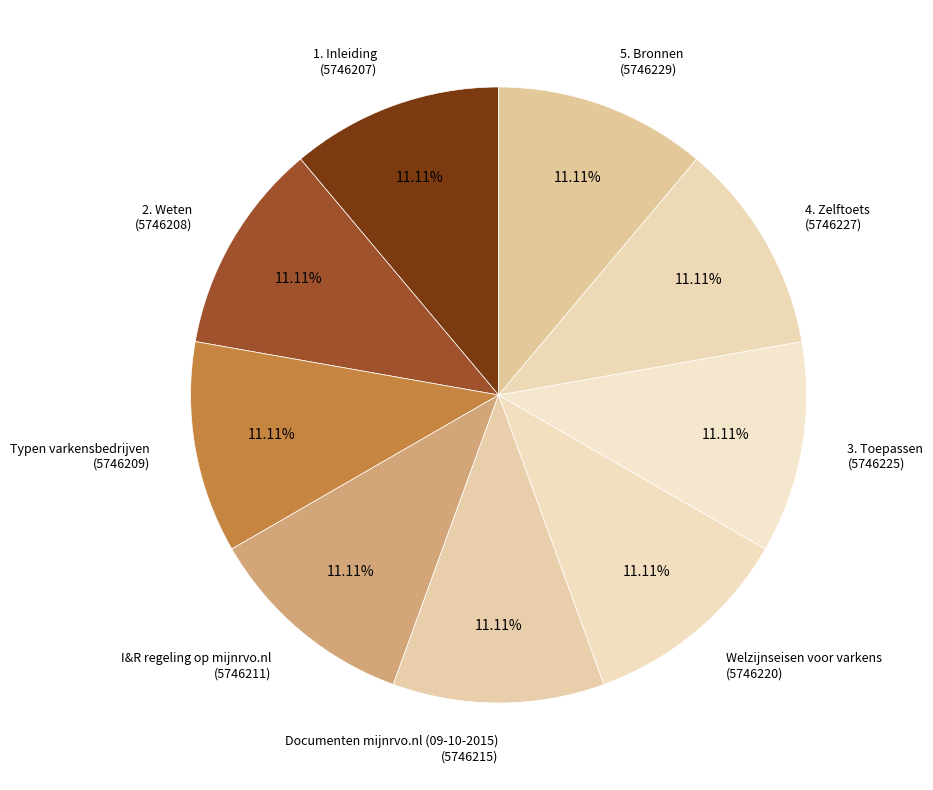

Count the number of slices in the pie.

9